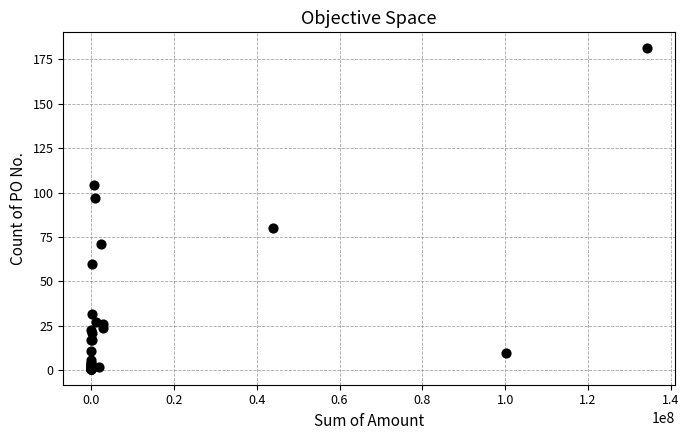

What Y value in the scatter plot is closest to 91?

97